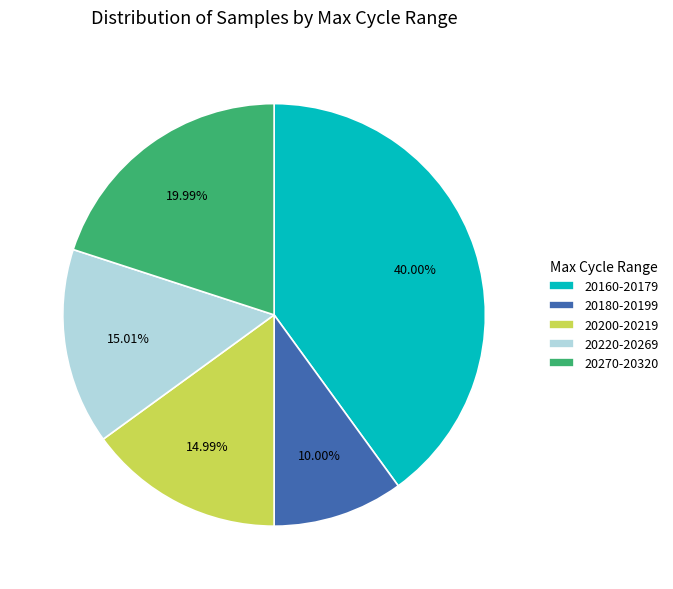

Does 20200-20219 account for over 50% of the chart?

No